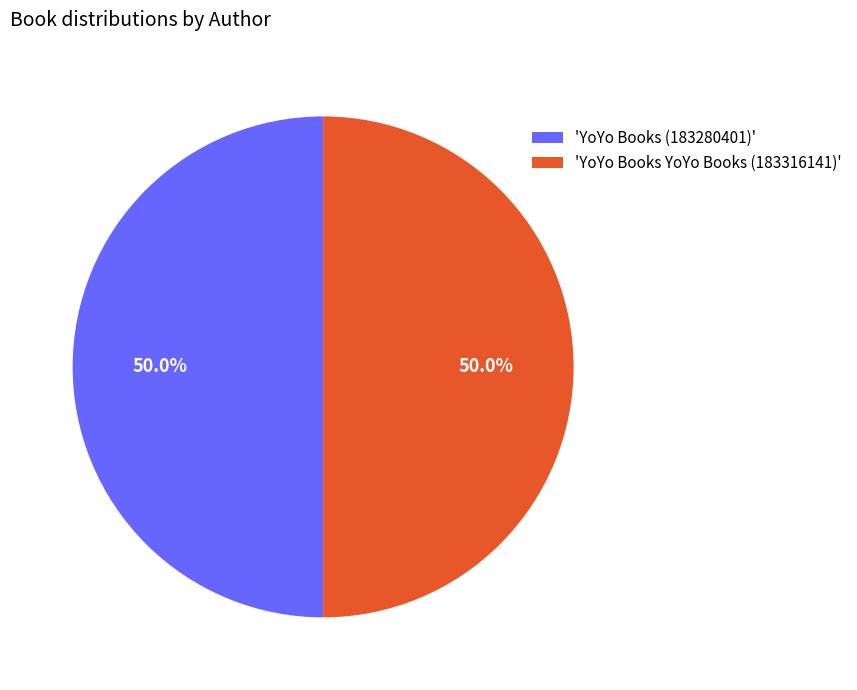

Combined, what portion of the pie is 'YoYo Books (183280401)' and 'YoYo Books YoYo Books (183316141)'?

100.0%